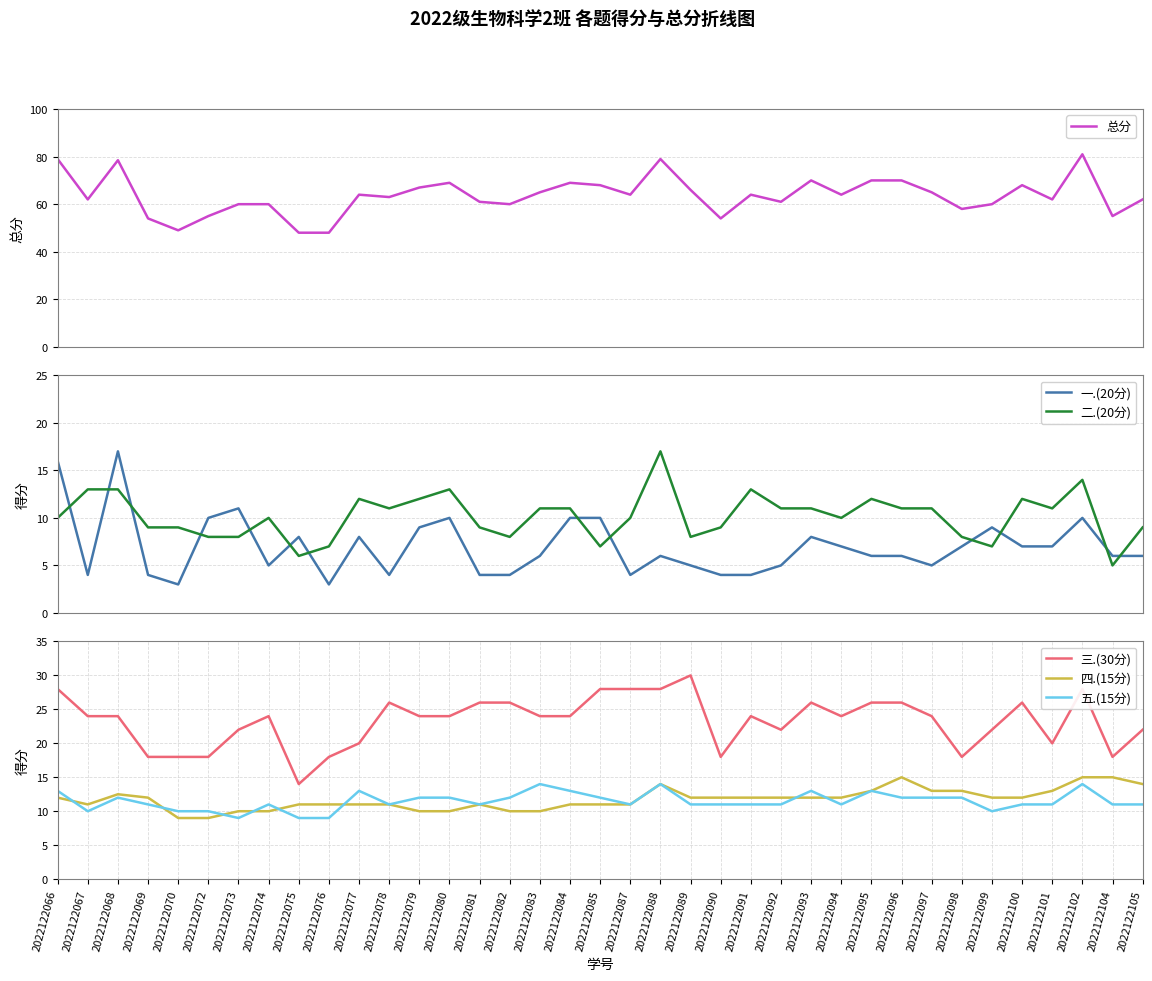

How many intersections are there between 一.(20分) and 五.(15分)?

4